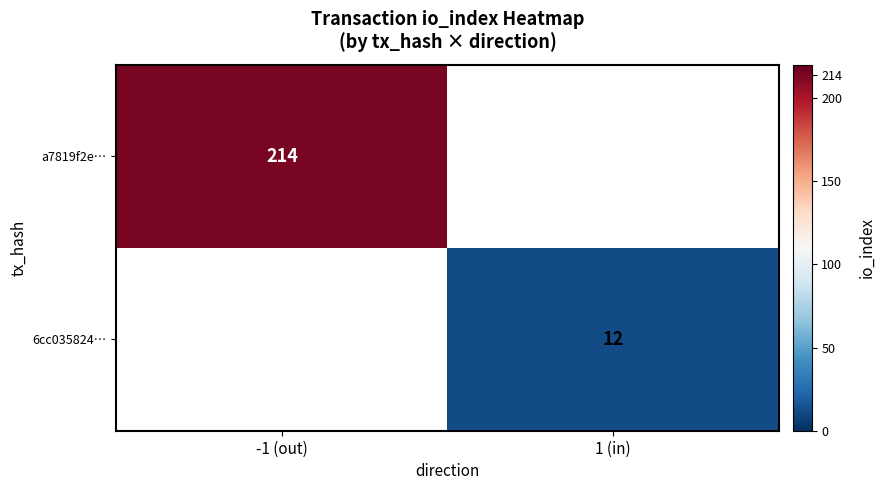

The 6cc035824… series shows 12 at 1 (in). True or false?

True